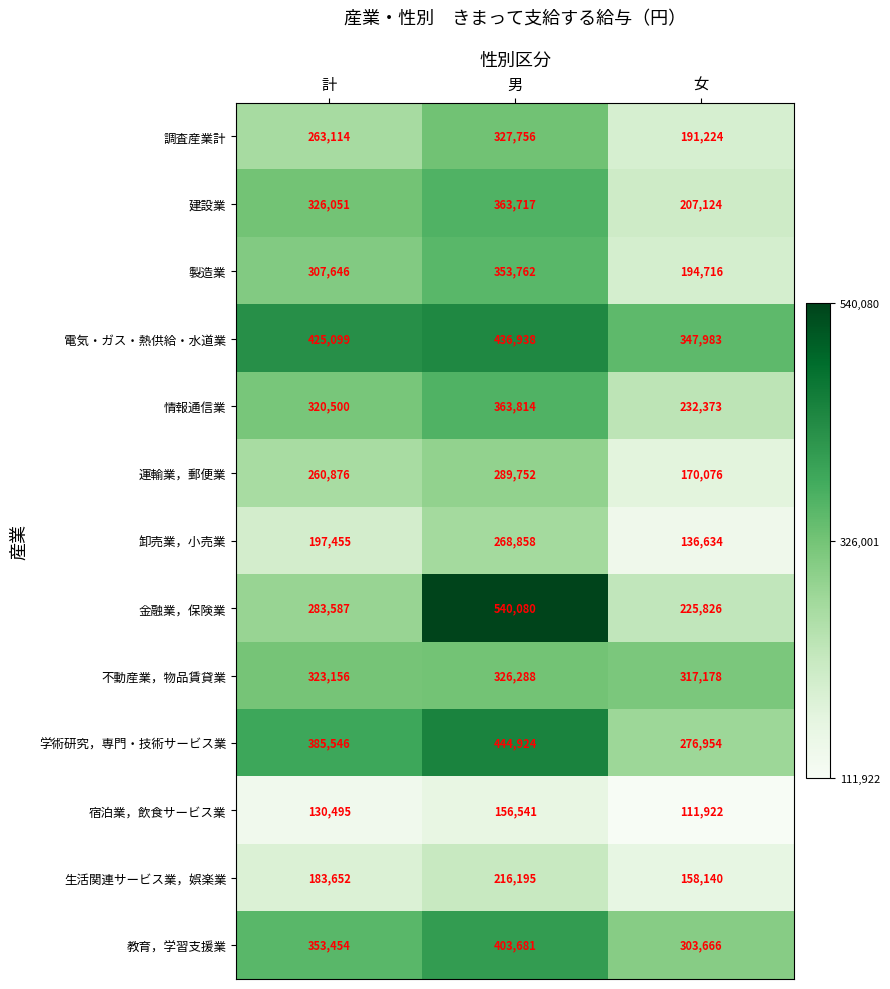

What is the sum of all 不動産業，物品賃貸業 values?

966622